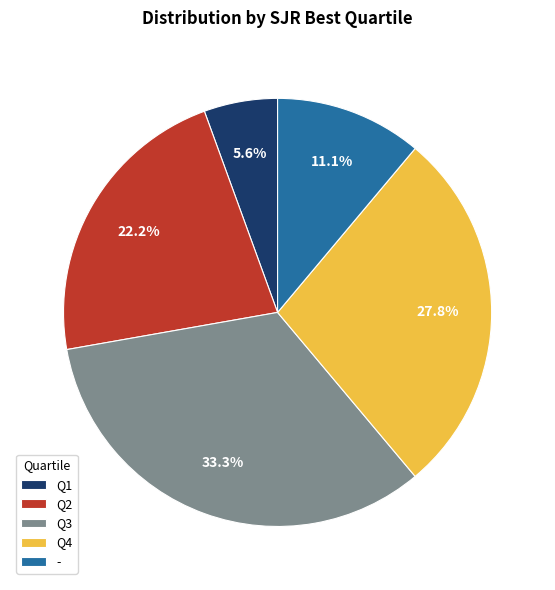

Which category has the biggest portion of the pie?

Q3